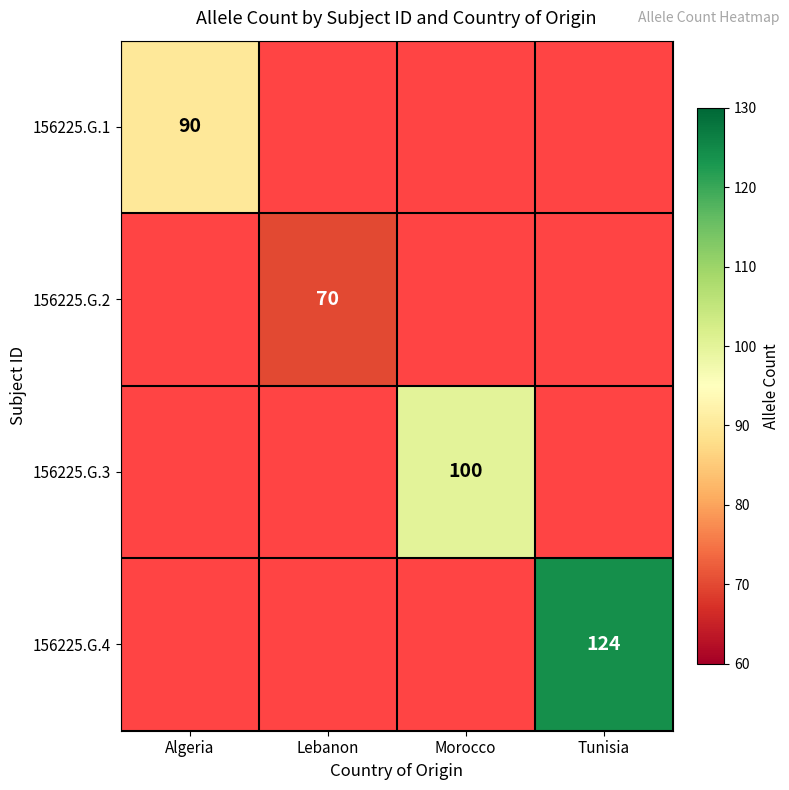

How many categories are shown in the chart?

4